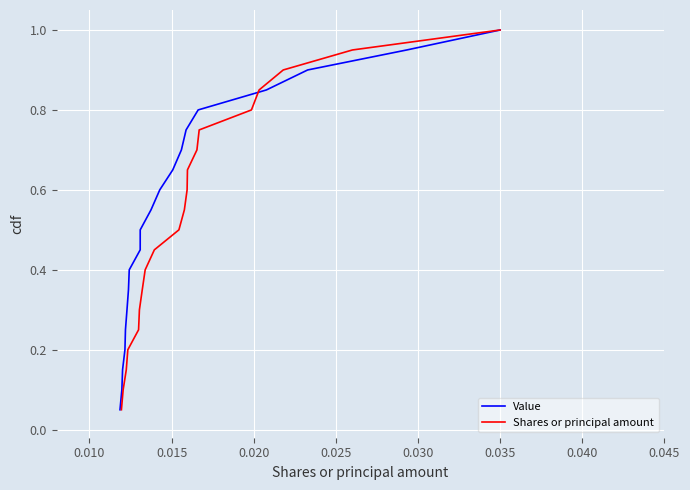

What is the maximum value for Value?

1.0